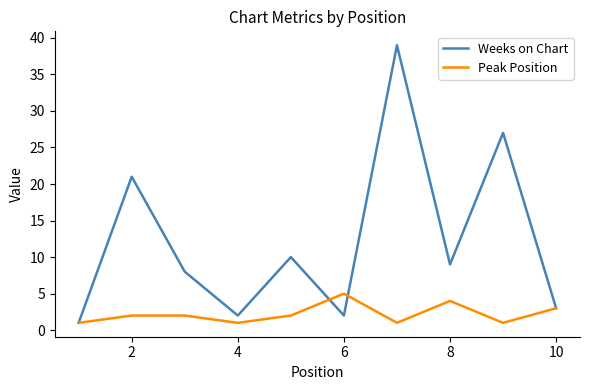

At how many categories does at least one series exceed 13?

3